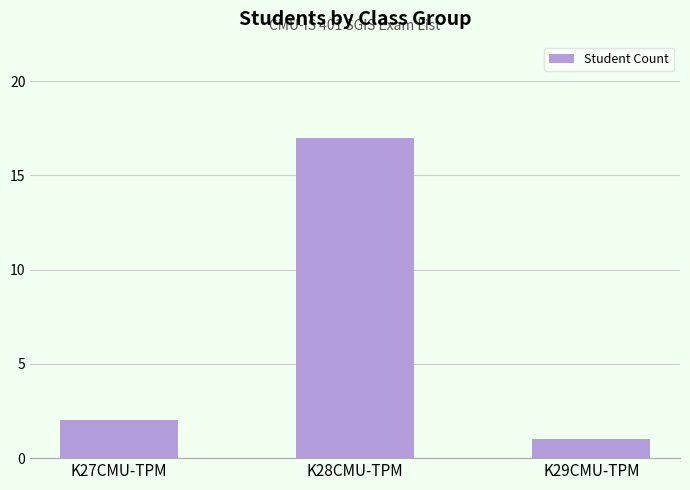

Rank the categories by value from lowest to highest.

K29CMU-TPM, K27CMU-TPM, K28CMU-TPM